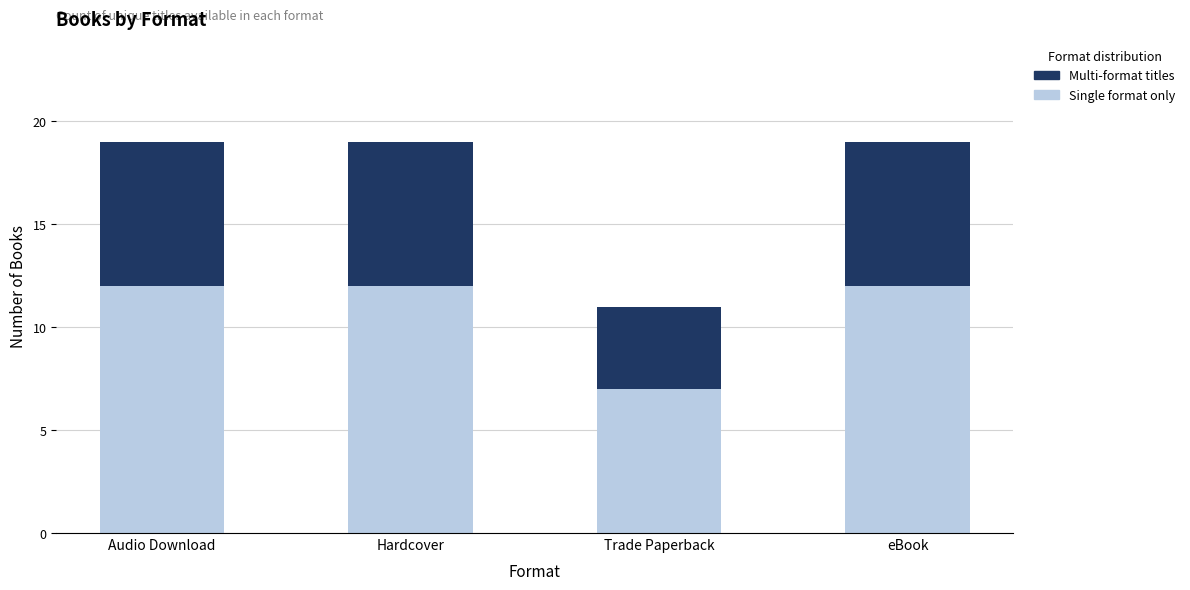

What is the difference between the maximum and minimum values in the Single format only series?

5